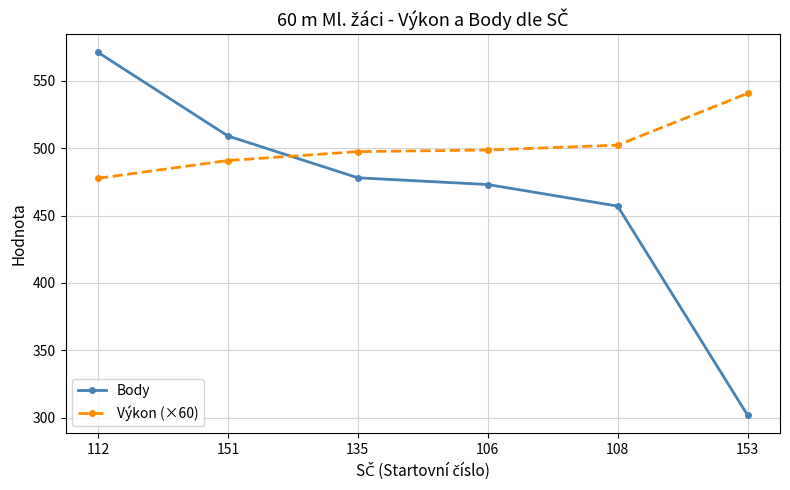

Between 112 and 153, which series saw the biggest shift?

Body